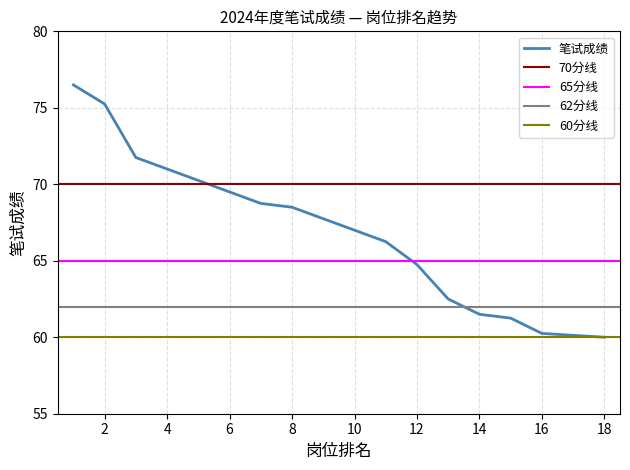

What is the sum of all values?

1203.8